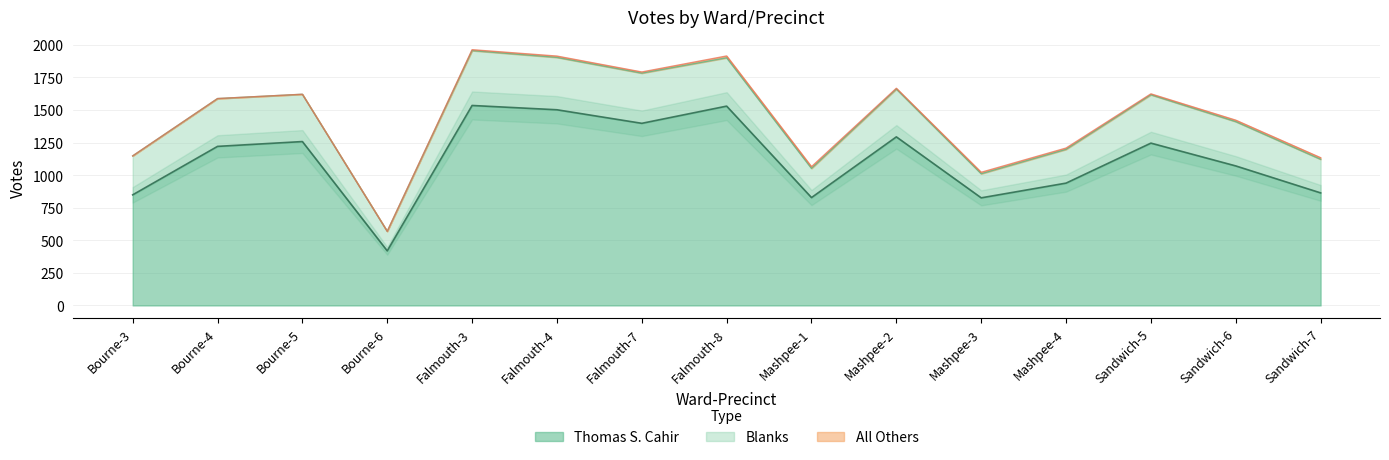

The Thomas S. Cahir series shows 2384 at Falmouth-3. True or false?

False